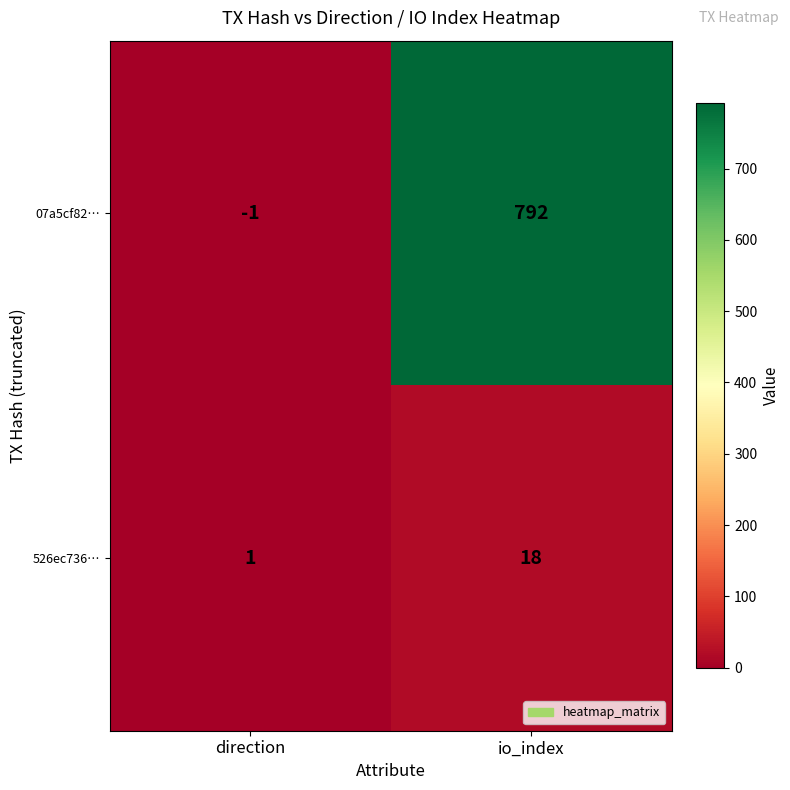

Reading right to left, what are all the values shown in this chart?

07a5cf82…: 792	-1
526ec736…: 18	1